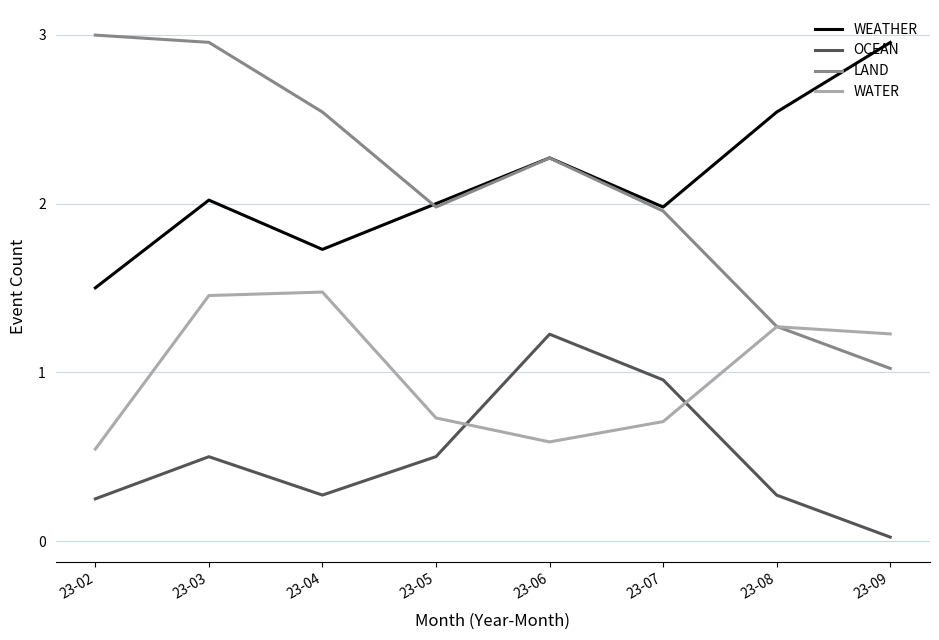

What is the total value across all series at 23-04?

6.0